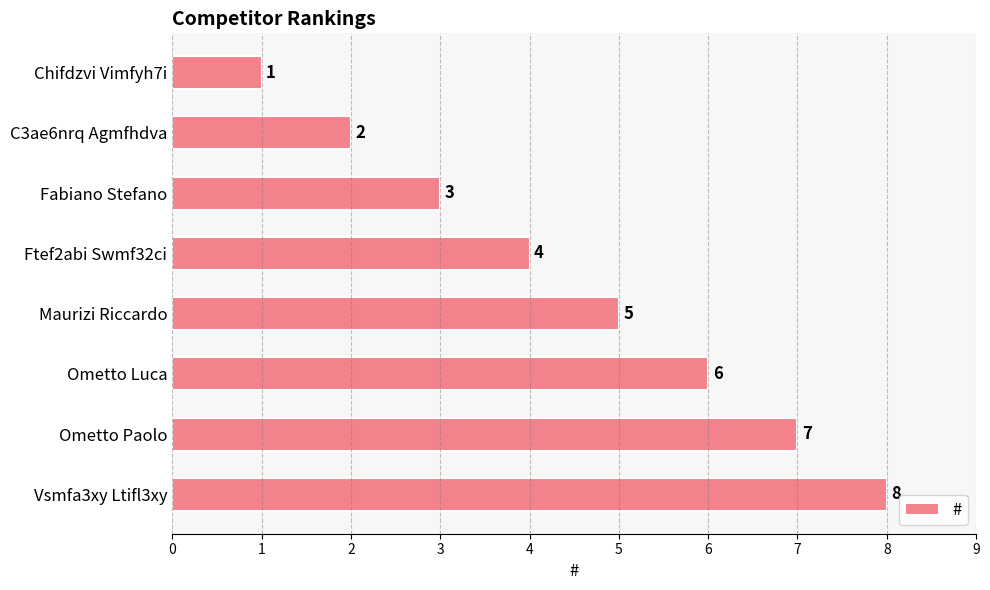

How many distinct data groups are displayed?

1